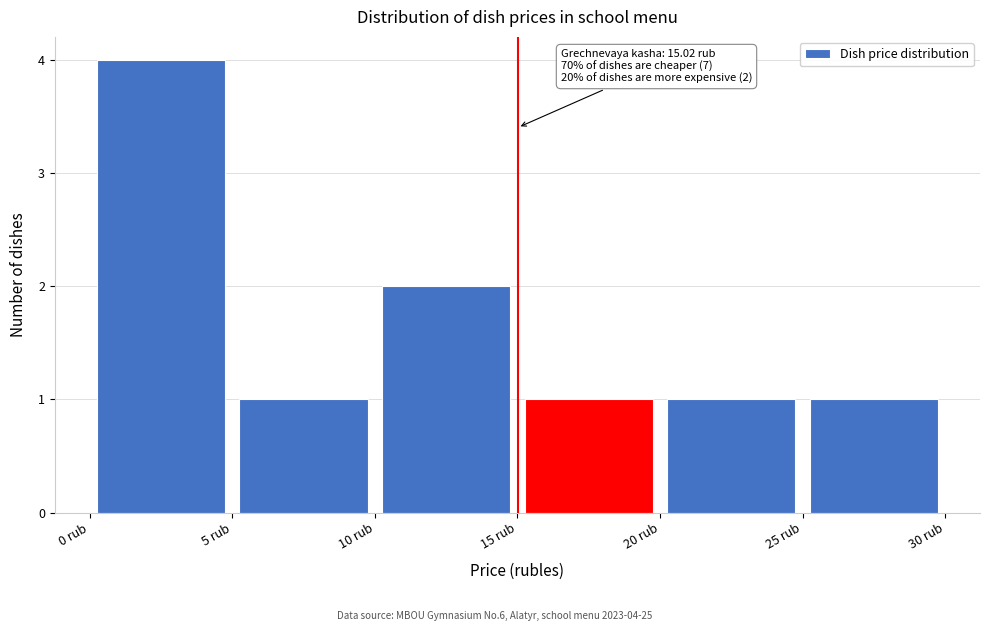

Which range on the x-axis has the tallest bar?

0 to 5